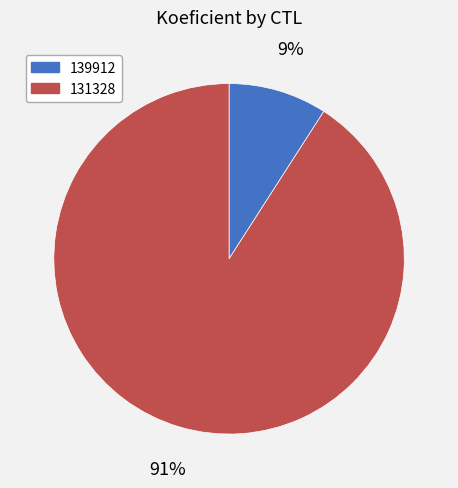

What percentage is the 139912 slice, to the nearest percent?

9%